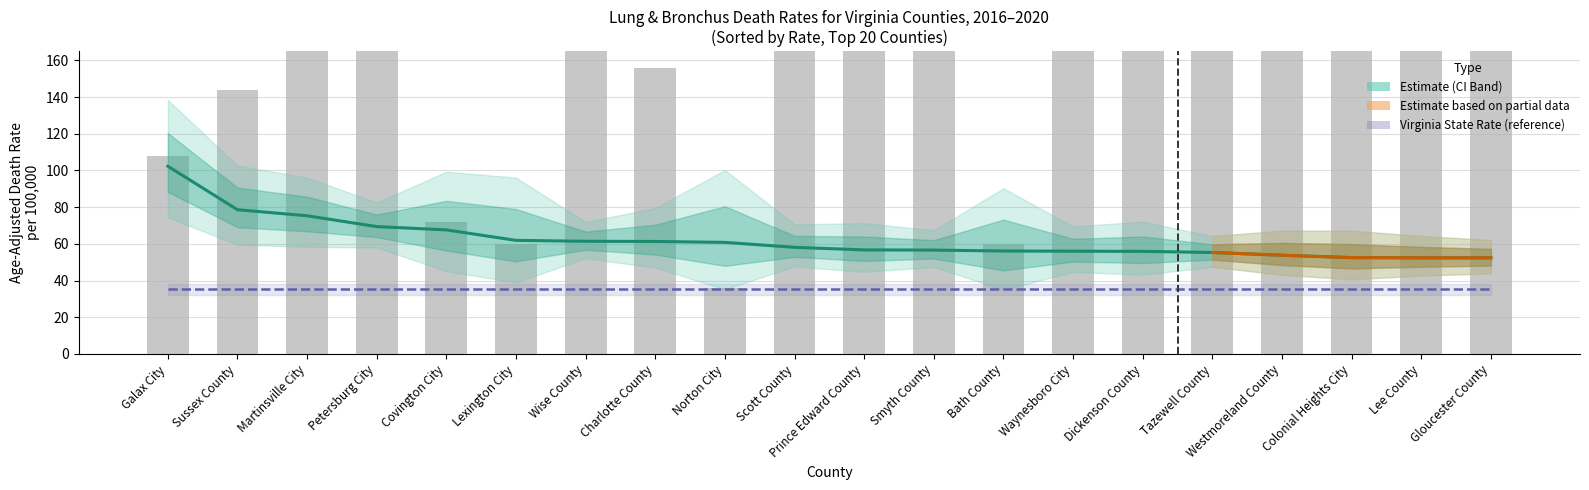

What is the lowest value of the rate series?

52.4